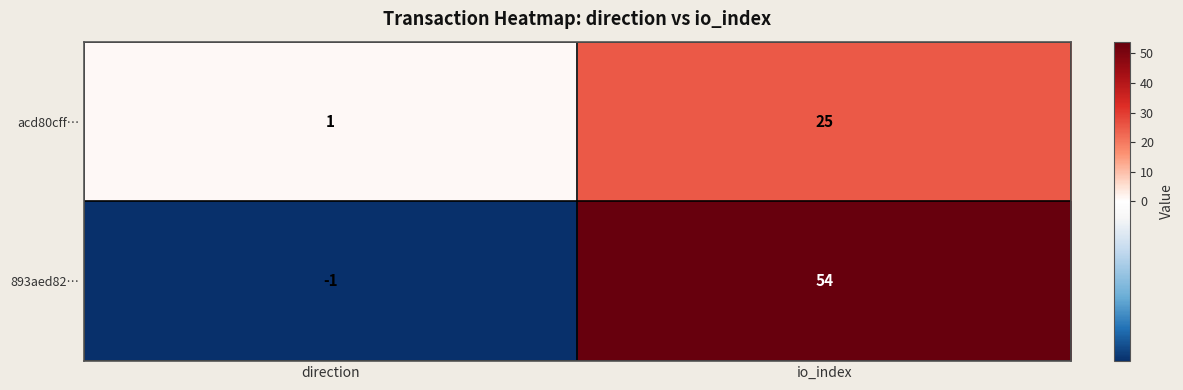

How many negative values does the 893aed82… series have?

1